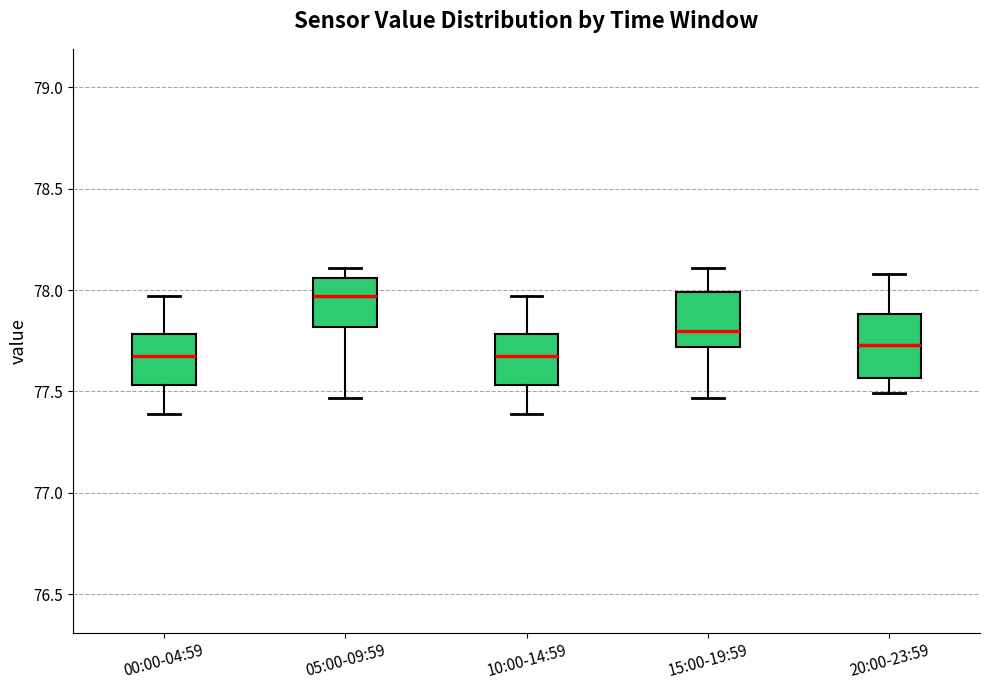

Reading left to right, read every box against the y-axis: the position of its median line, the range the box covers, and the ends of its whiskers. The values are not printed on the chart, so give them approximately, as read against the axis.

00:00-04:59: median 77.70, box 77.55 to 77.80, whiskers 77.40 to 77.95
05:00-09:59: median 77.95, box 77.80 to 78.05, whiskers 77.45 to 78.10
10:00-14:59: median 77.70, box 77.55 to 77.80, whiskers 77.40 to 77.95
15:00-19:59: median 77.80, box 77.70 to 78.00, whiskers 77.45 to 78.10
20:00-23:59: median 77.75, box 77.55 to 77.90, whiskers 77.50 to 78.10